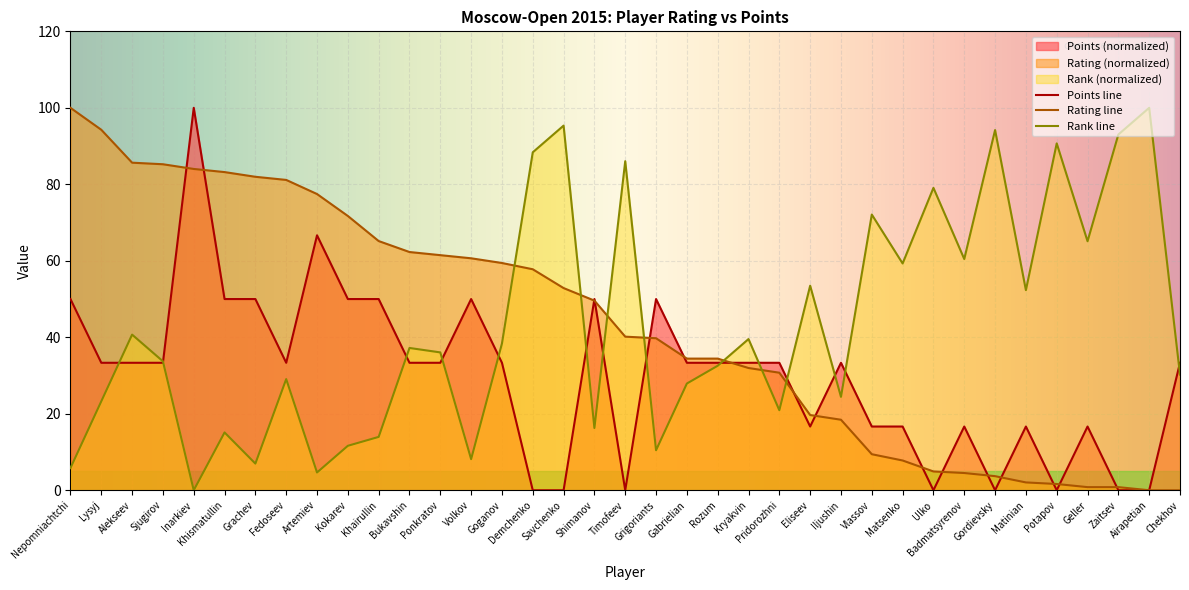

Which has a higher value, Bukavshin or Lysyj?

Bukavshin